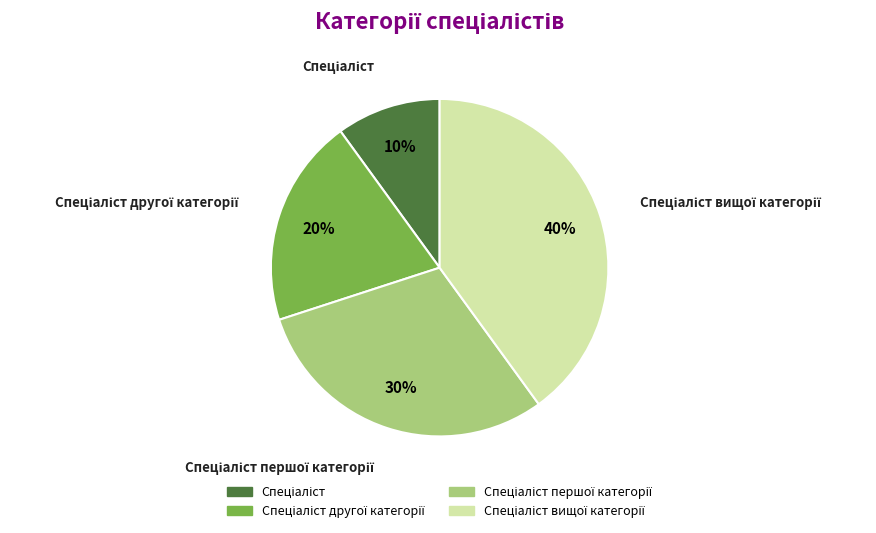

Is there any slice that represents more than half of the pie?

No